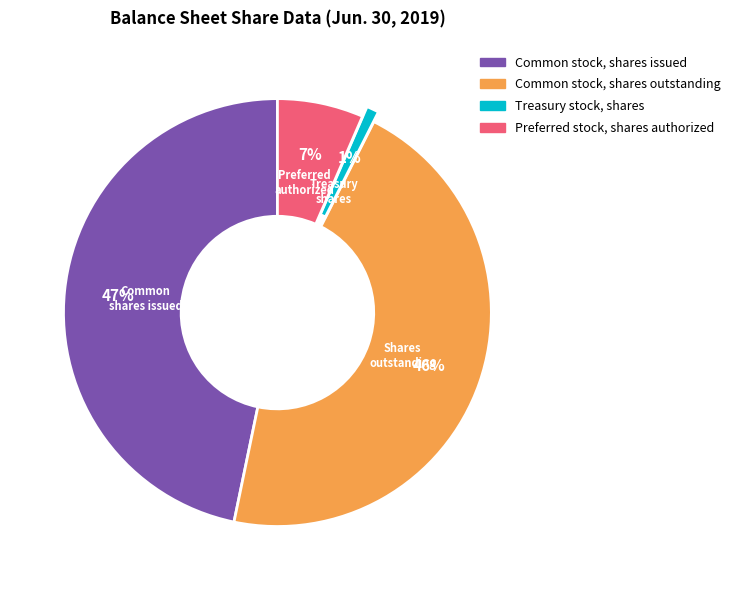

Combined, do Treasury stock, shares and Common stock, shares outstanding account for over 50%?

No